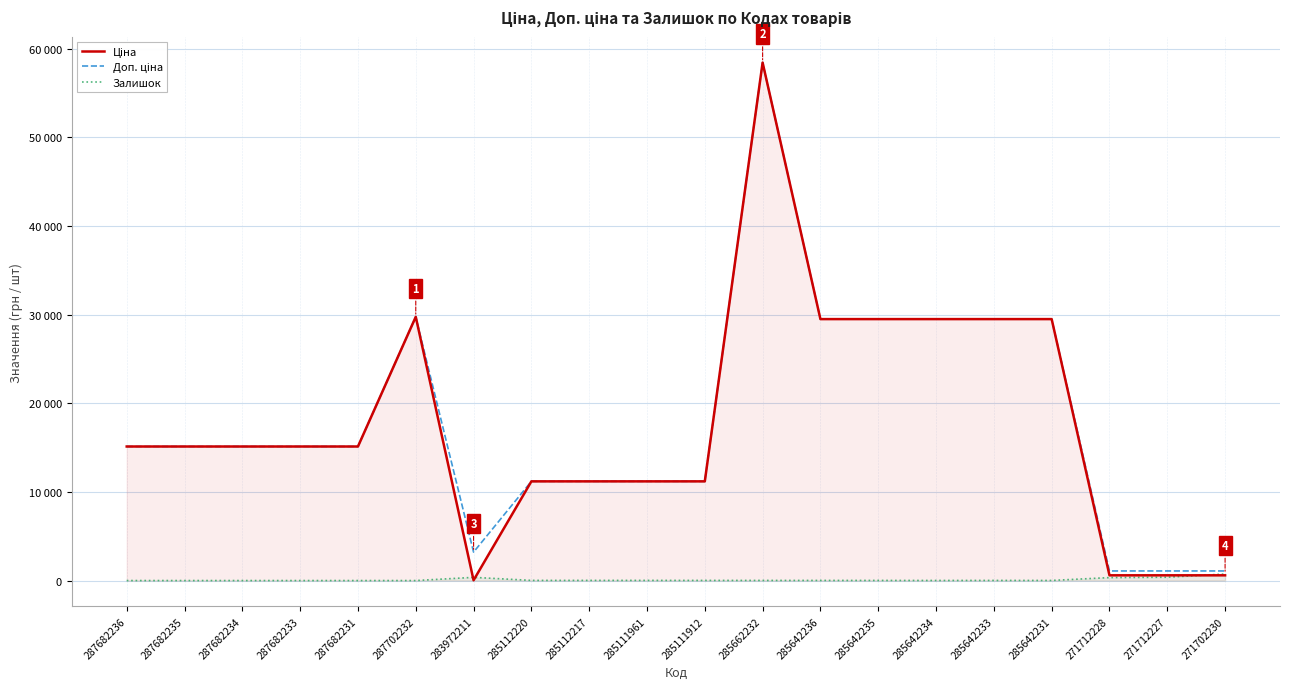

Reading right to left, what are all the values shown in this chart?

Ціна: 271702230=589.9	271712227=589.9	271712228=589.9	285642231=29491.5	285642233=29491.5	285642234=29491.5	285642235=29491.5	285642236=29491.5	285662232=58426.5	285111912=11188.2	285111961=11188.2	285112217=11188.2	285112220=11188.2	283972211=32.0	287702232=29747.2	287682231=15120.0	287682233=15120.0	287682234=15120.0	287682235=15120.0	287682236=15120.0
Доп. ціна: 271702230=1081.7	271712227=1081.7	271712228=1081.7	285642231=29491.5	285642233=29491.5	285642234=29491.5	285642235=29491.5	285642236=29491.5	285662232=58426.5	285111912=11188.2	285111961=11188.2	285112217=11188.2	285112220=11188.2	283972211=3205.0	287702232=29747.2	287682231=15120.0	287682233=15120.0	287682234=15120.0	287682235=15120.0	287682236=15120.0
Залишок: 271702230=736.0	271712227=374.0	271712228=334.0	285642231=11.0	285642233=14.0	285642234=9.0	285642235=13.0	285642236=14.0	285662232=14.0	285111912=15.0	285111961=17.0	285112217=17.0	285112220=17.0	283972211=360.0	287702232=0.0	287682231=0.0	287682233=0.0	287682234=0.0	287682235=0.0	287682236=0.0